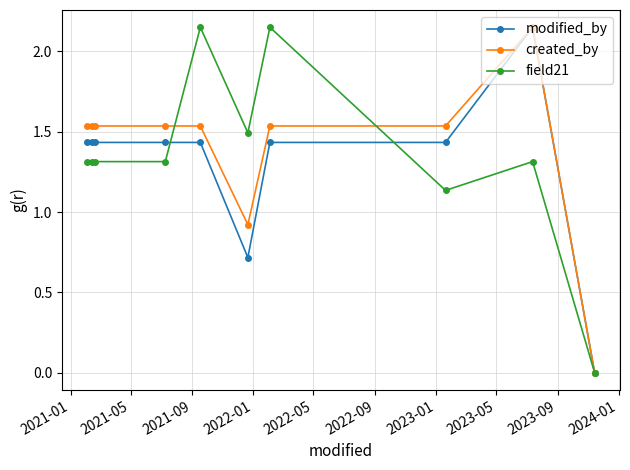

True or false: created_by and field21 intersect in this chart.

True